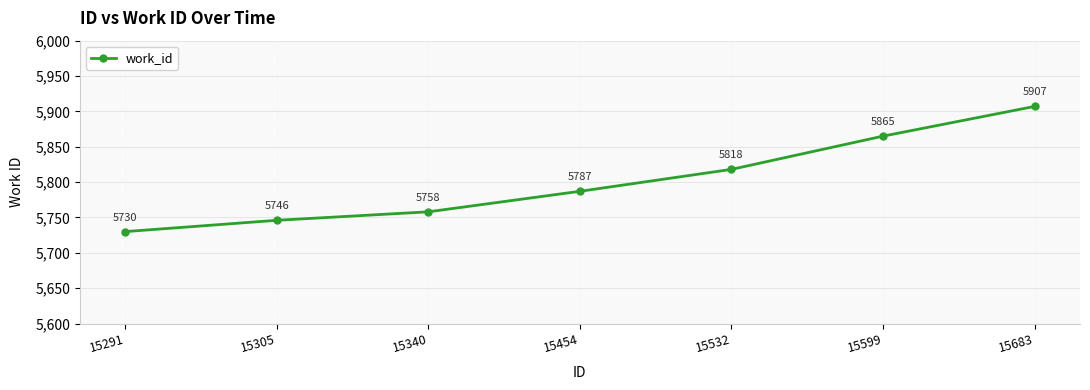

What is the change in value from 15454 to 15532?

+31